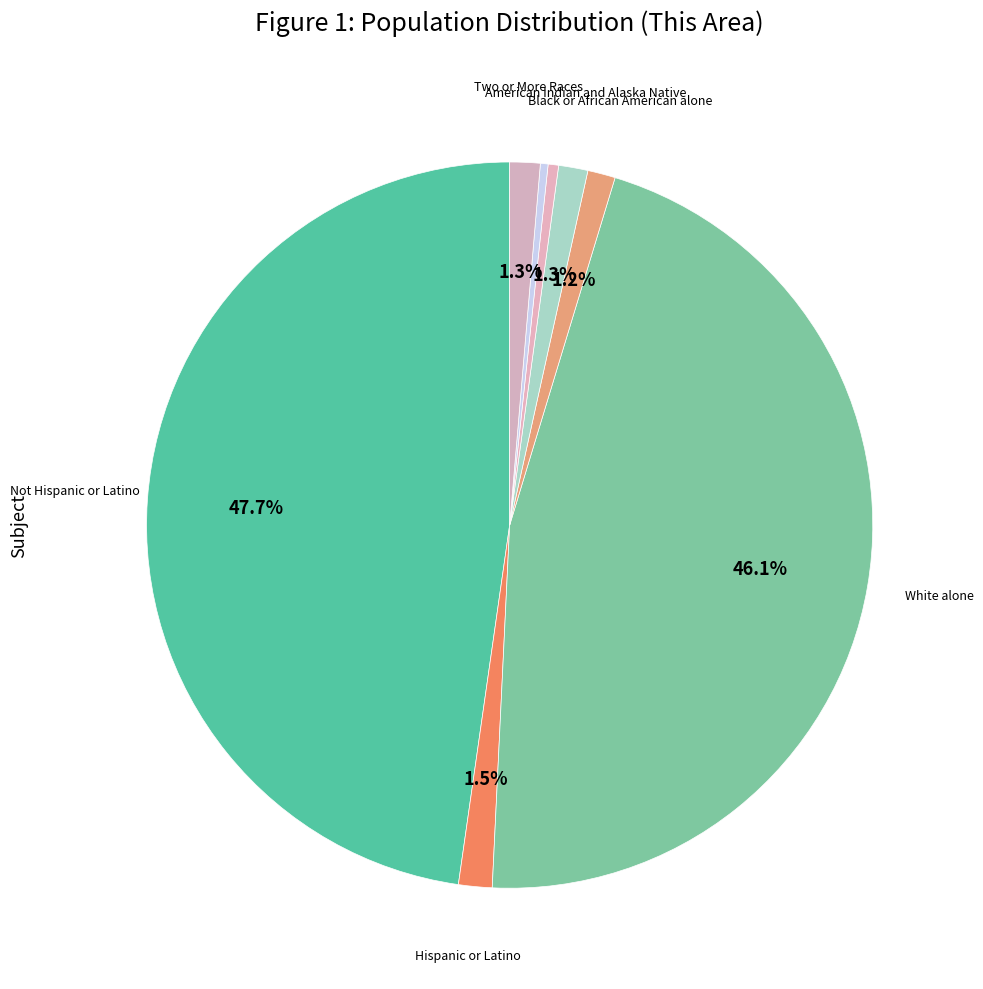

How many segments does this pie chart have?

8